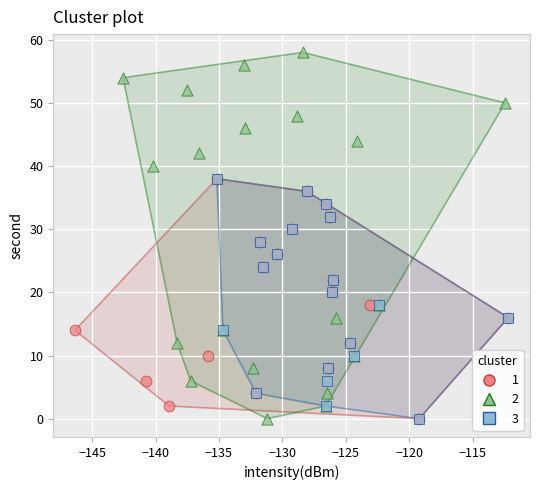

What are all the series names shown in the legend?

1, 2, 3